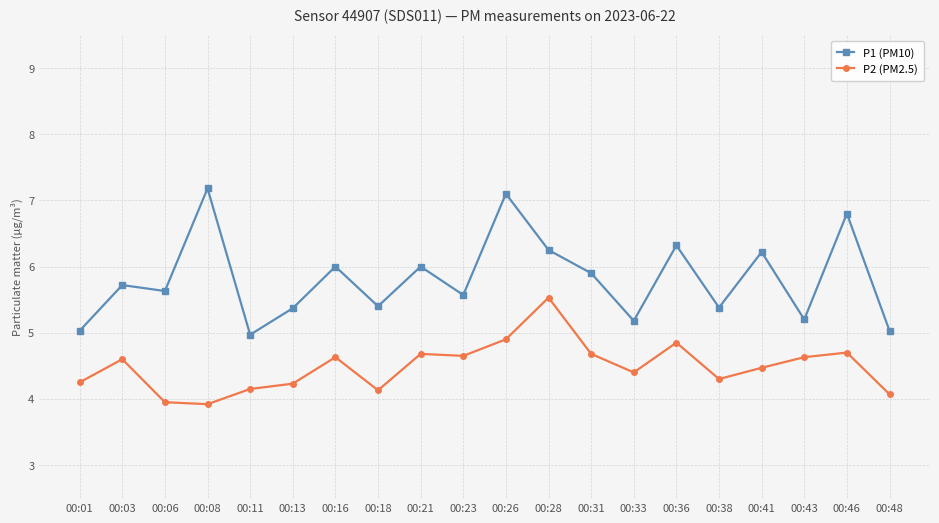

The P1 (PM10) series shows 7.2 at 00:08. True or false?

True